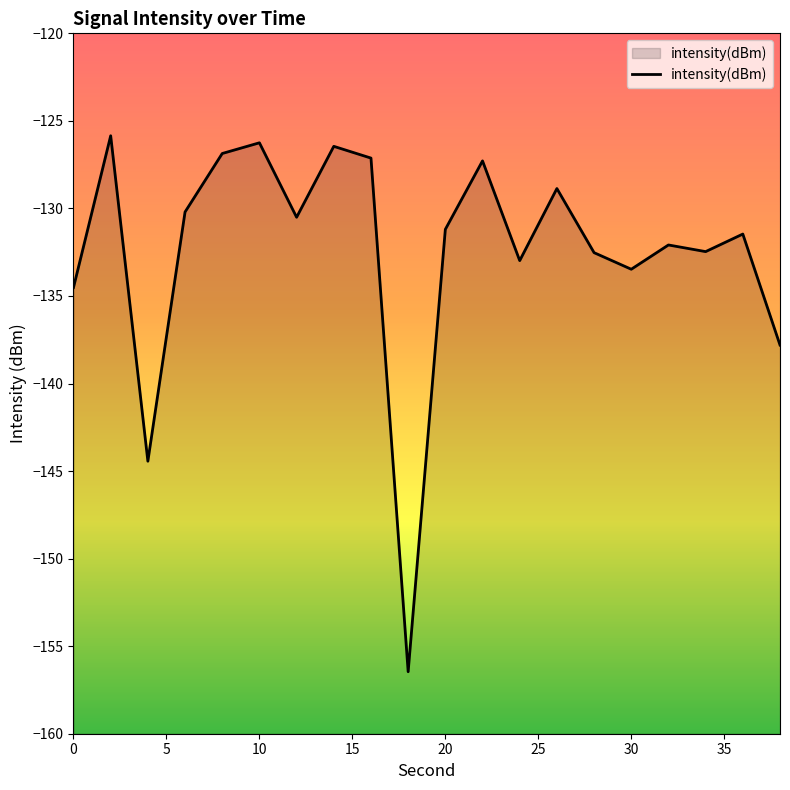

How many data points does each series have?

20